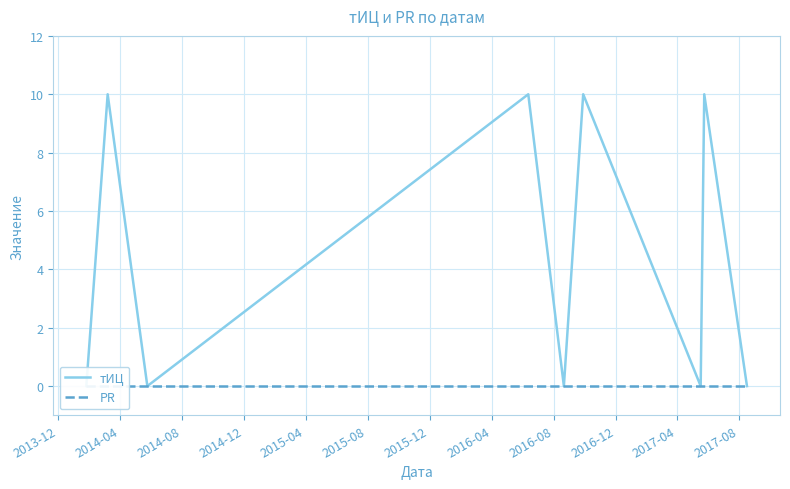

The тИЦ series shows 14 at 2014-04. True or false?

False